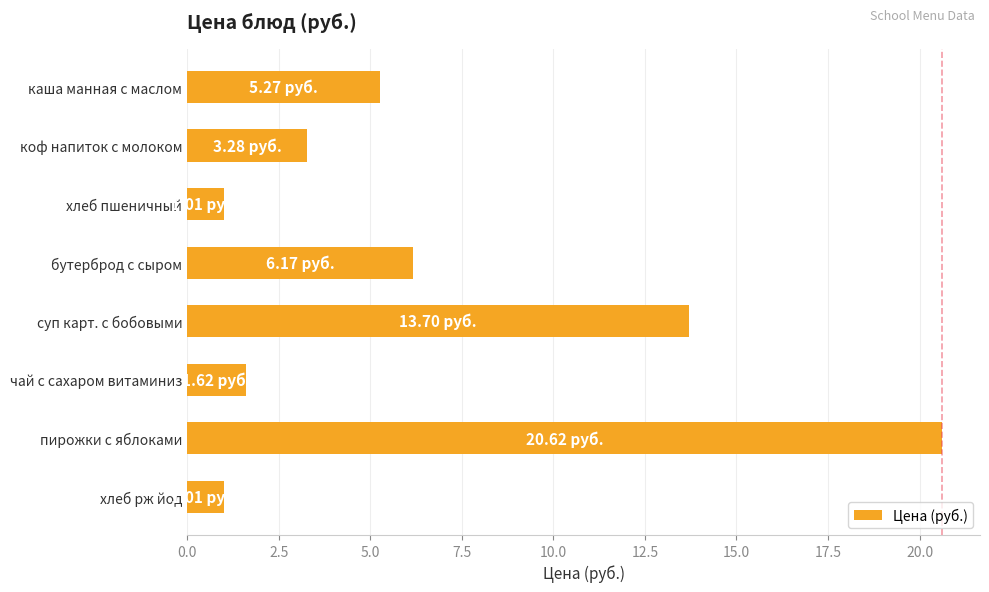

What is the label of the 5th bar from the bottom?

бутерброд с сыром